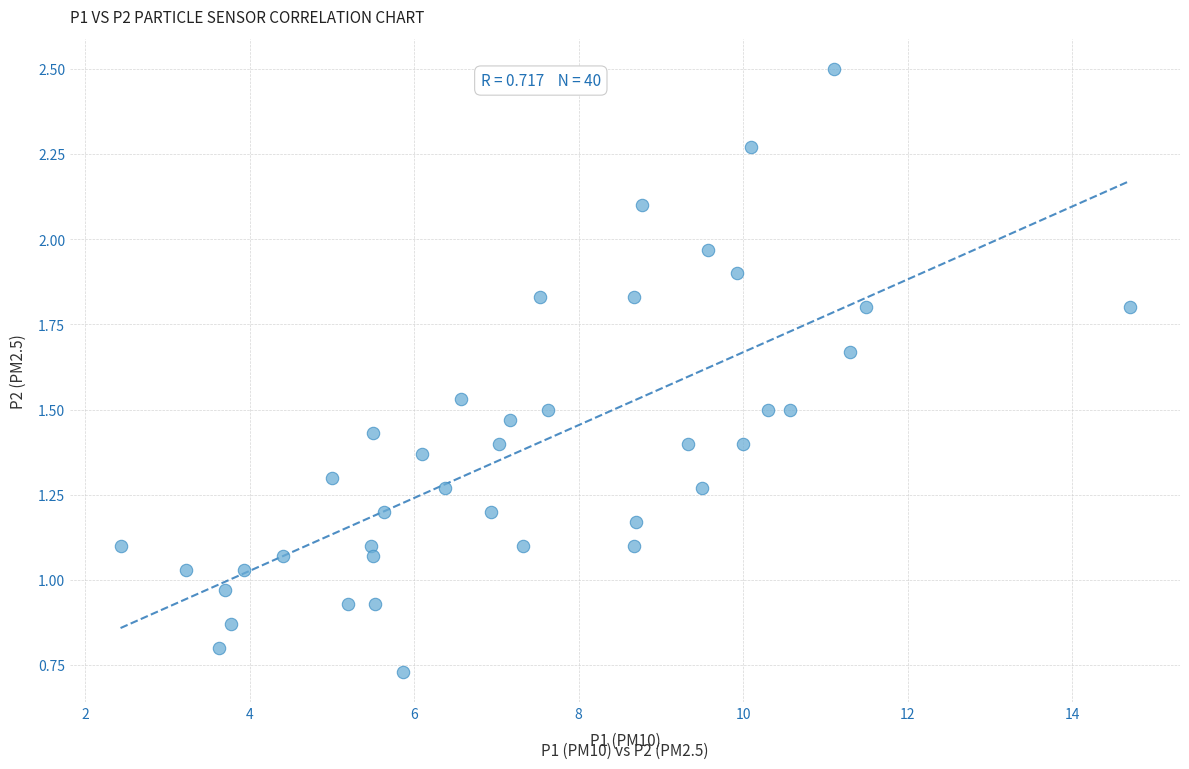

What is the range of X values (max minus min)?

12.3